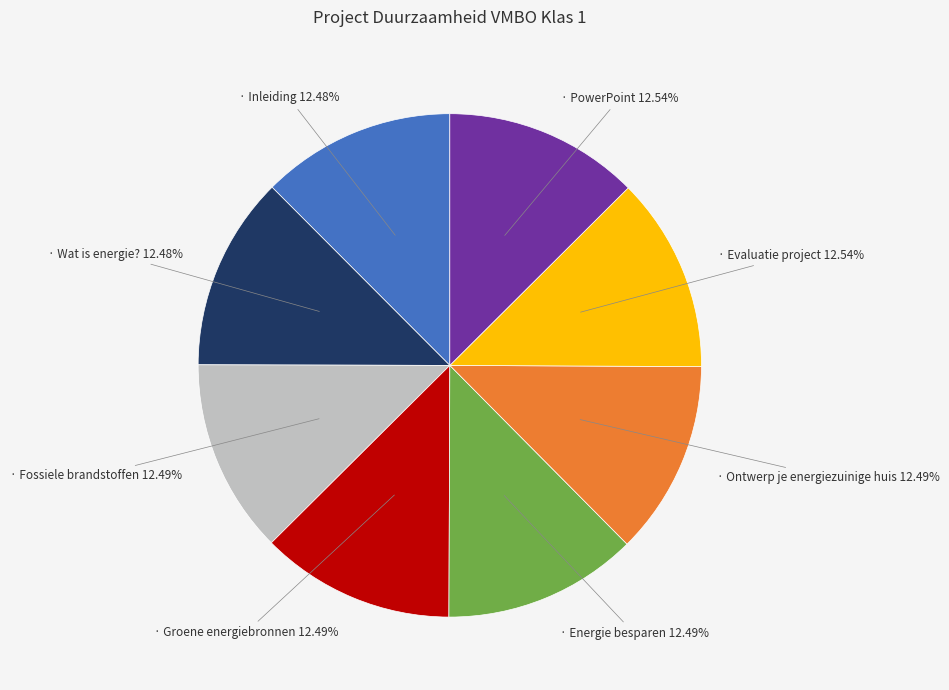

Does any single category account for the majority?

No